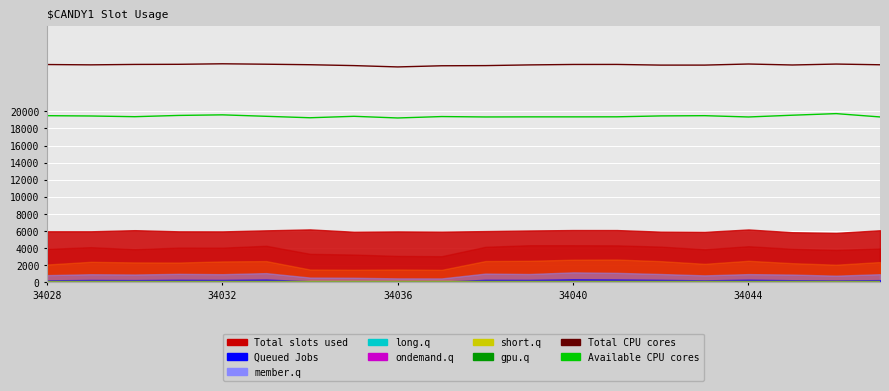

True or false: Available CPU cores and short.q cross at least once.

False